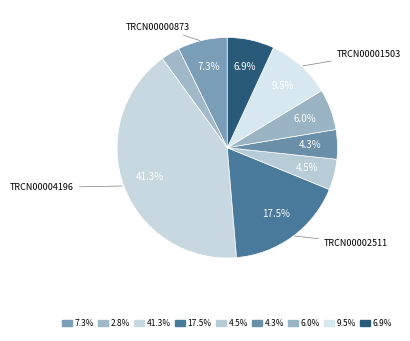

Count the number of slices in the pie.

9